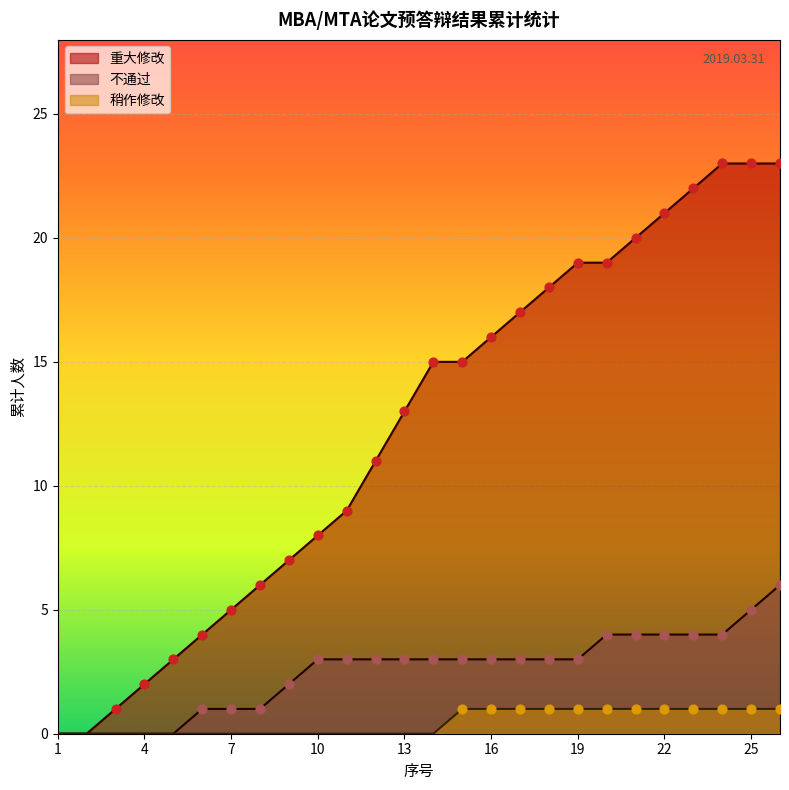

At which category is the sum across all series the highest?

26